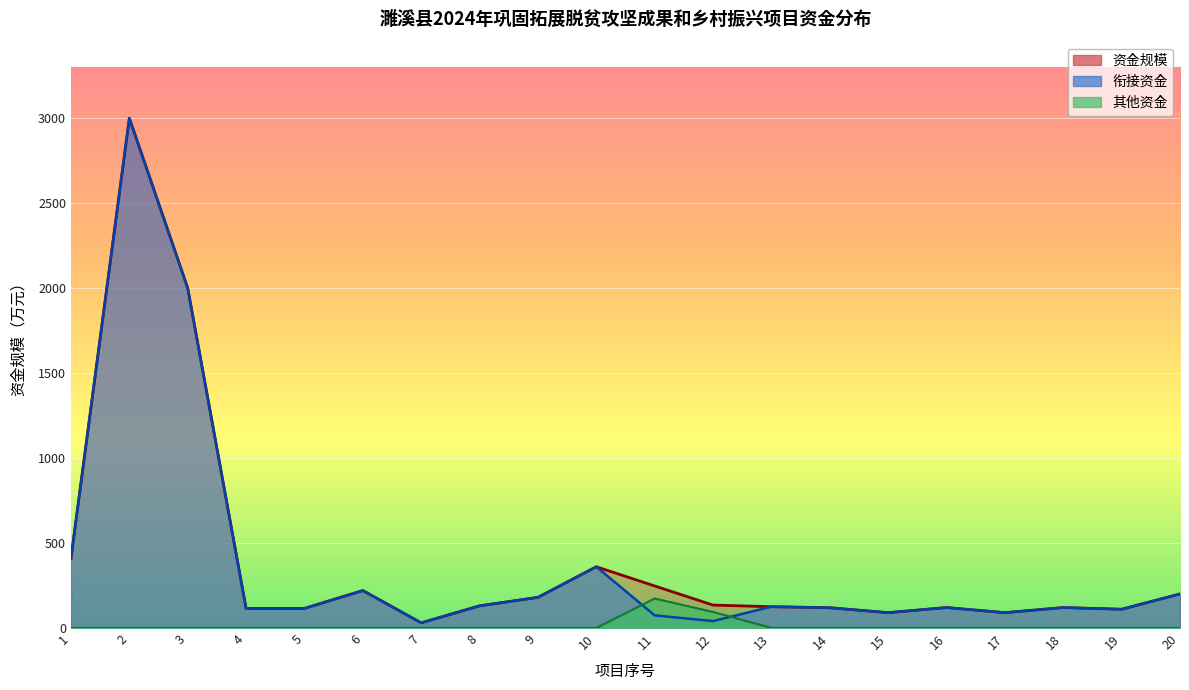

True or false: 其他资金 and 资金规模 intersect in this chart.

False